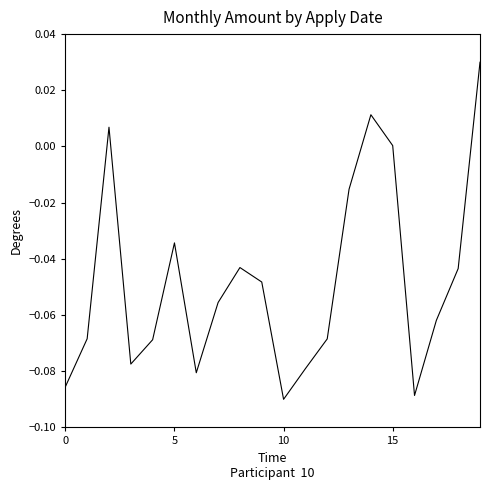

Which label corresponds to the largest value in the chart?

19